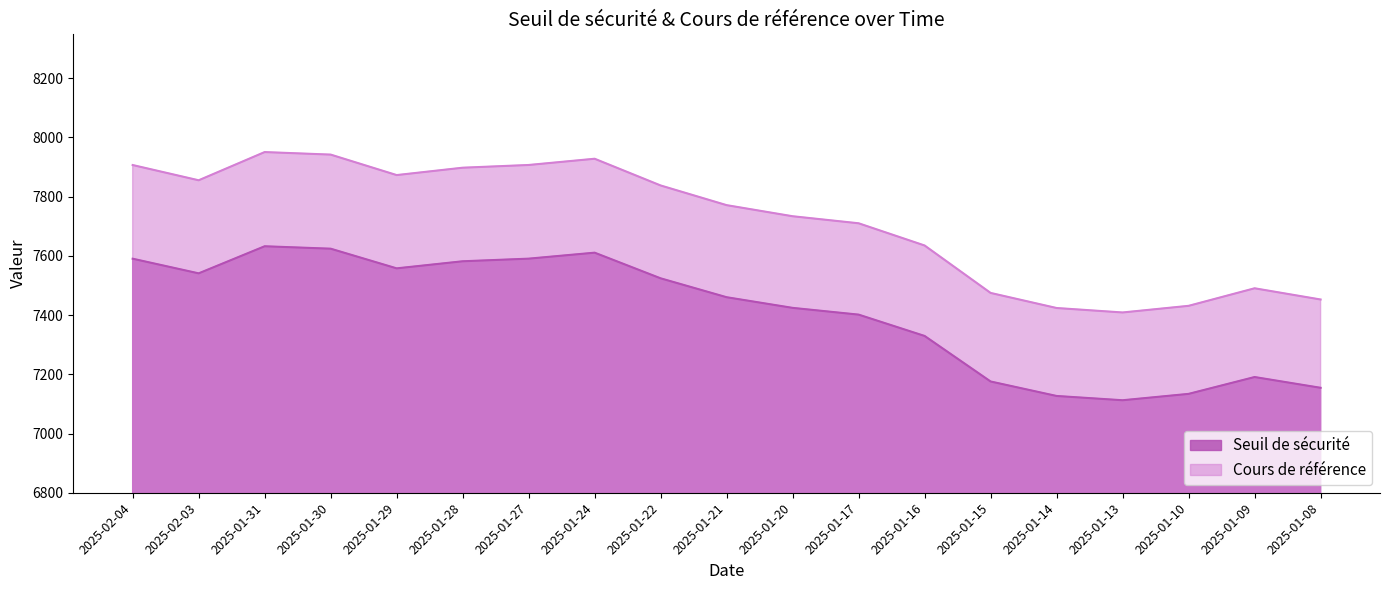

Where is Seuil de sécurité nearest to the value 7372?

2025-01-17